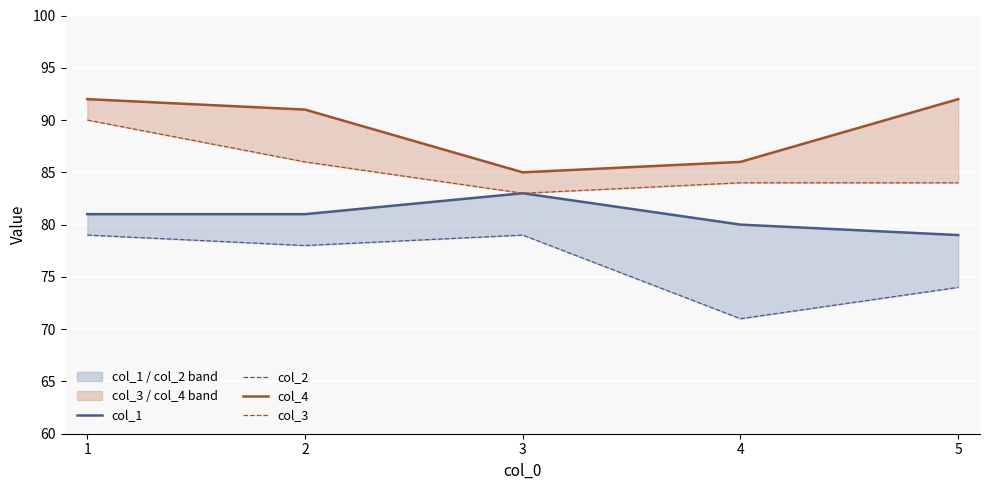

In col_1, how many points are higher than both neighbors (excluding endpoints)?

1